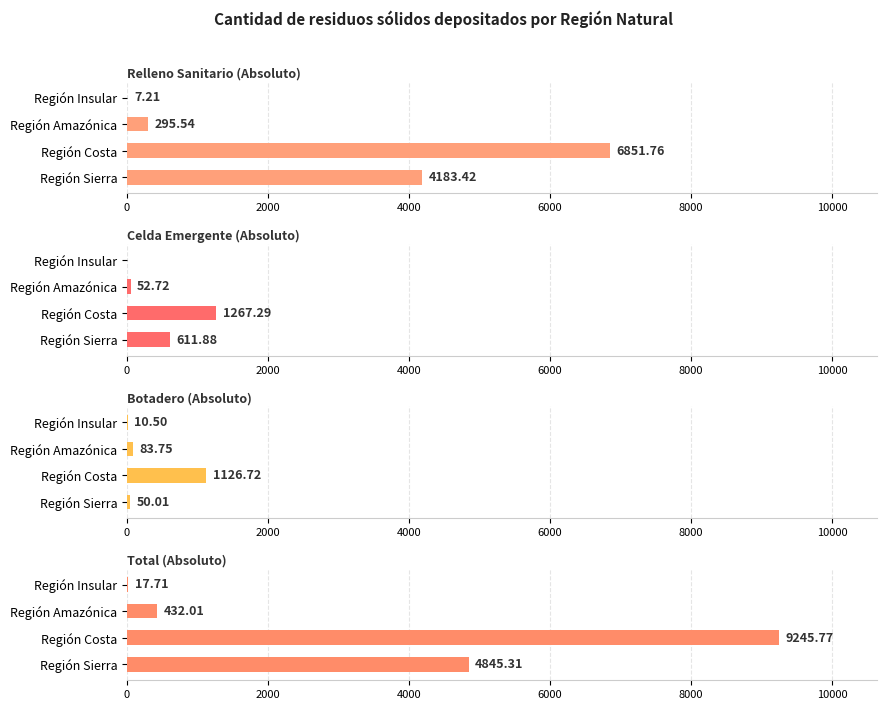

What is the maximum value shown in the chart?

9245.8